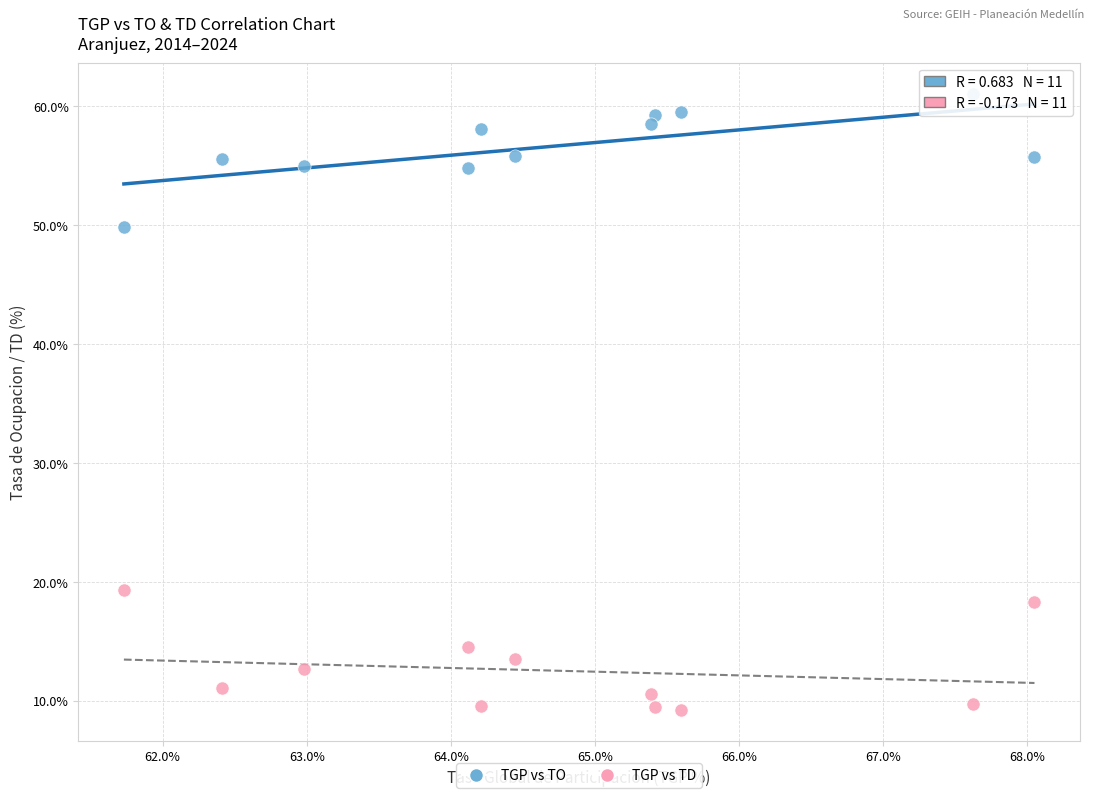

Across all series, what Y value is closest to 35?

49.8